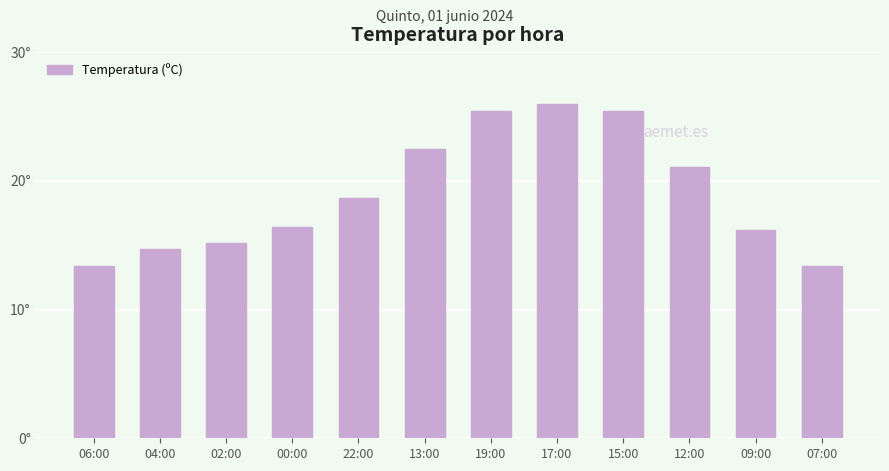

The chart shows a value of 26.0 at 17:00. True or false?

True